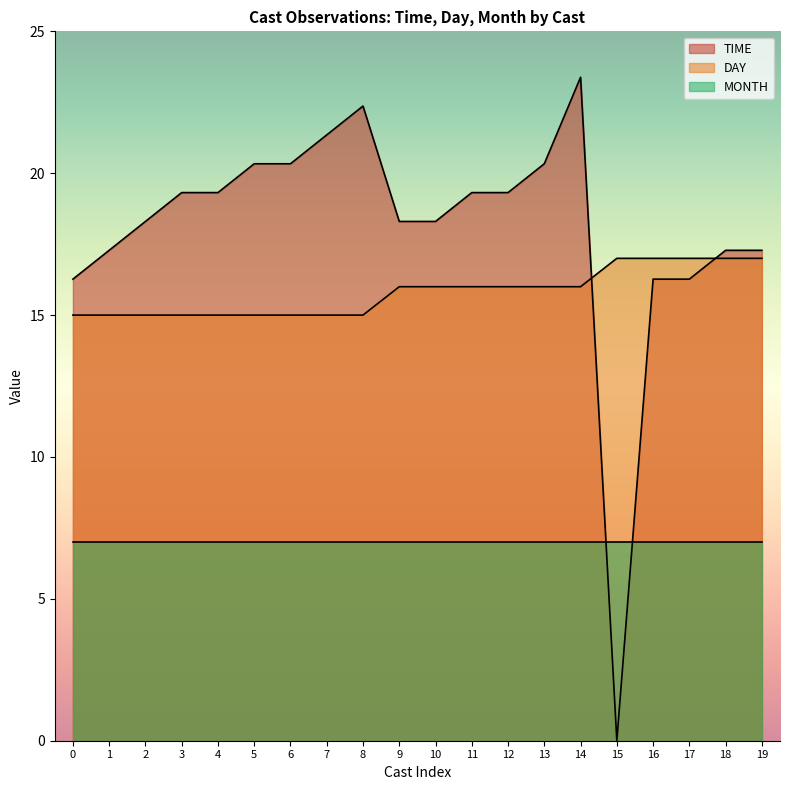

How many series are shown in this chart?

3